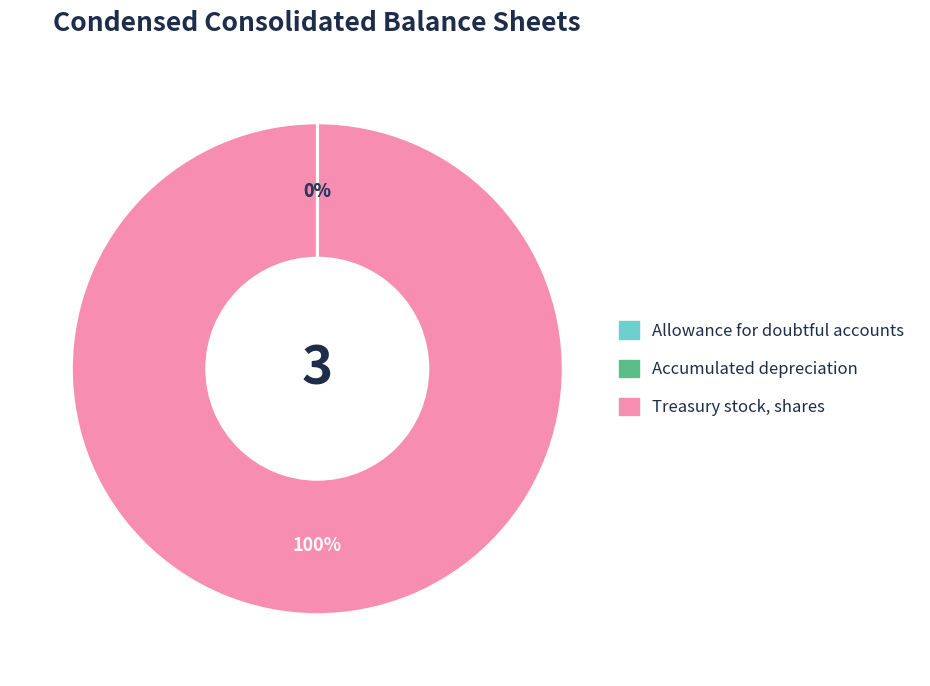

What is the largest slice in the pie chart?

Treasury stock, shares